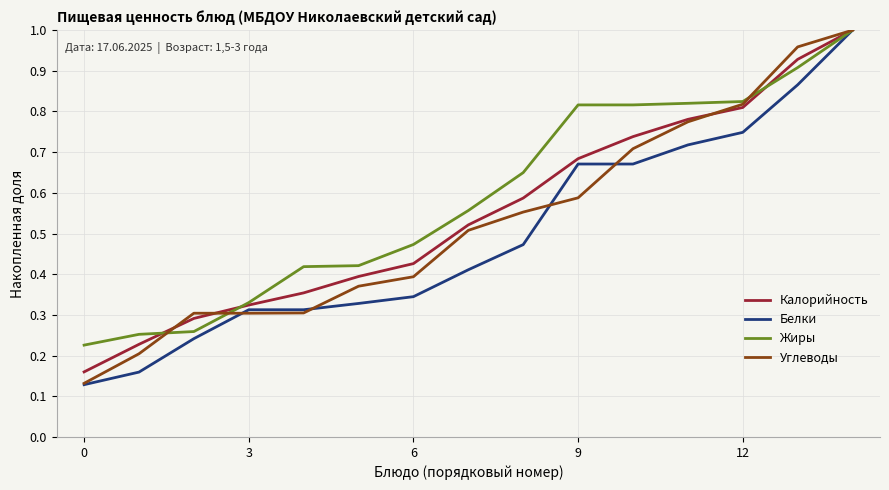

Which series has the largest range (max minus min)?

Белки